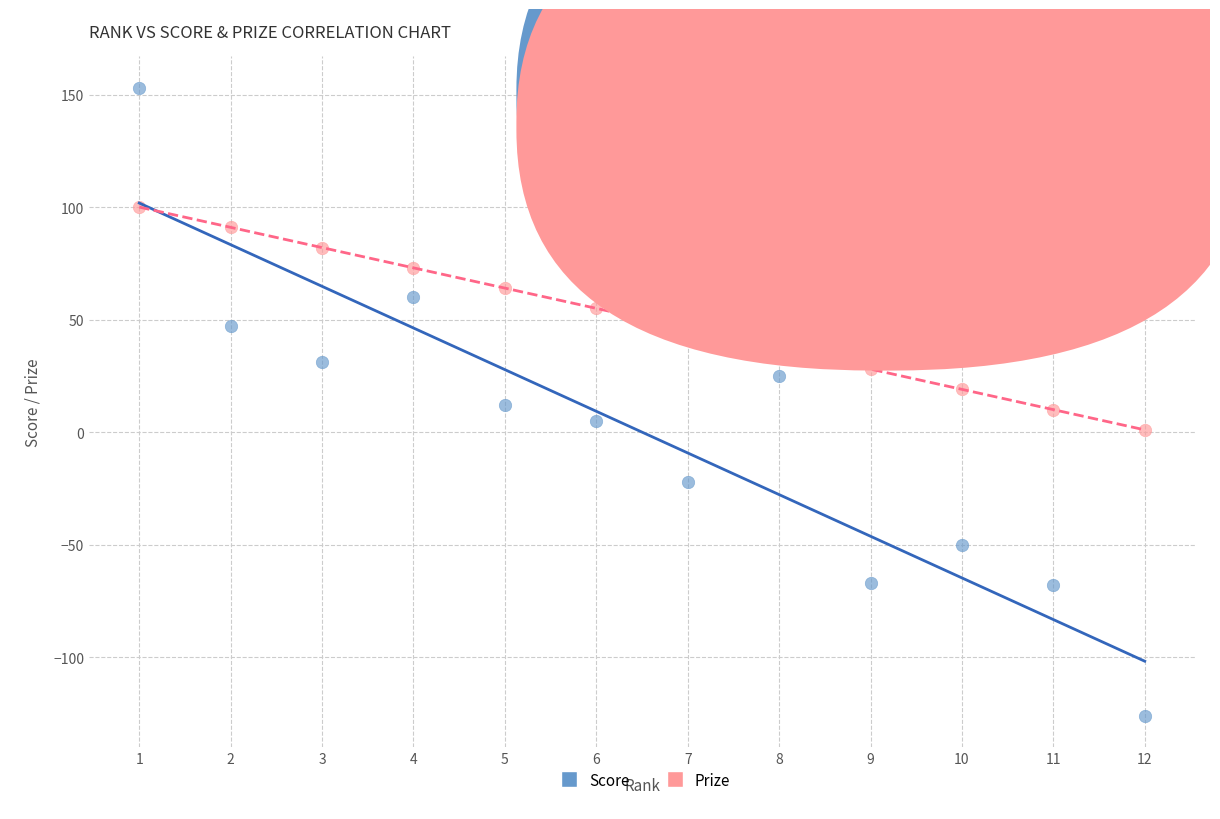

Which series has the largest Y range (max minus min)?

Score